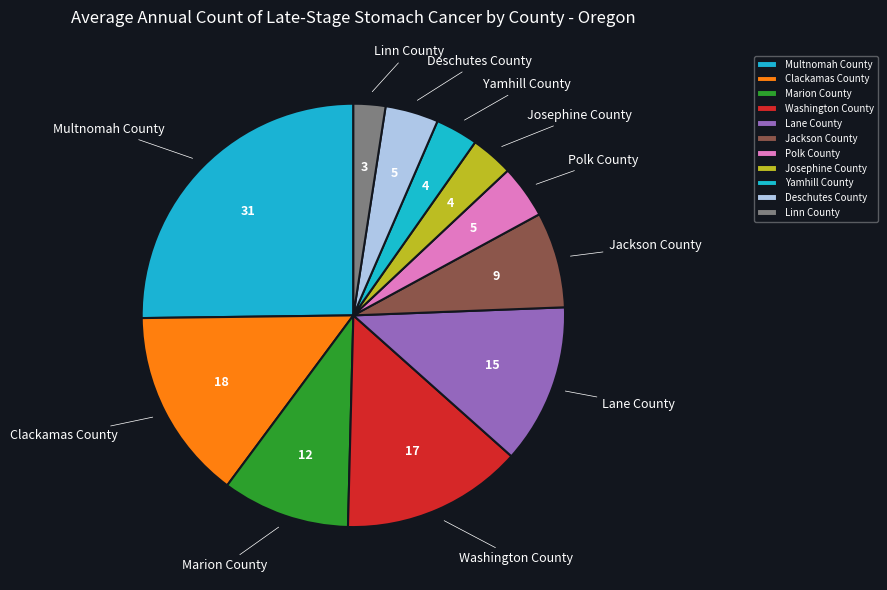

What is the ratio of the value at Multnomah County to the value at Polk County?

6.2